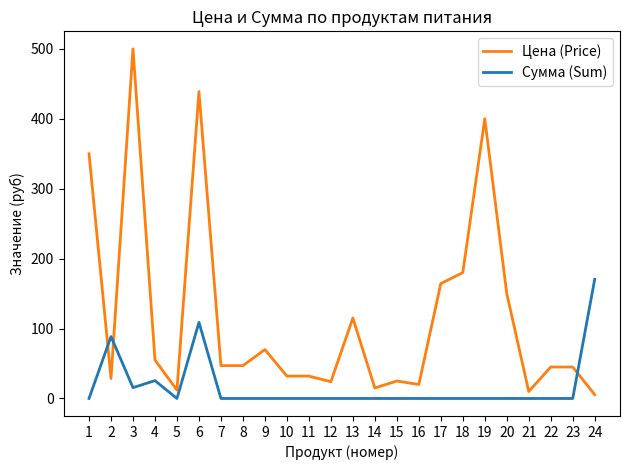

What is the maximum value shown in the chart?

500.0